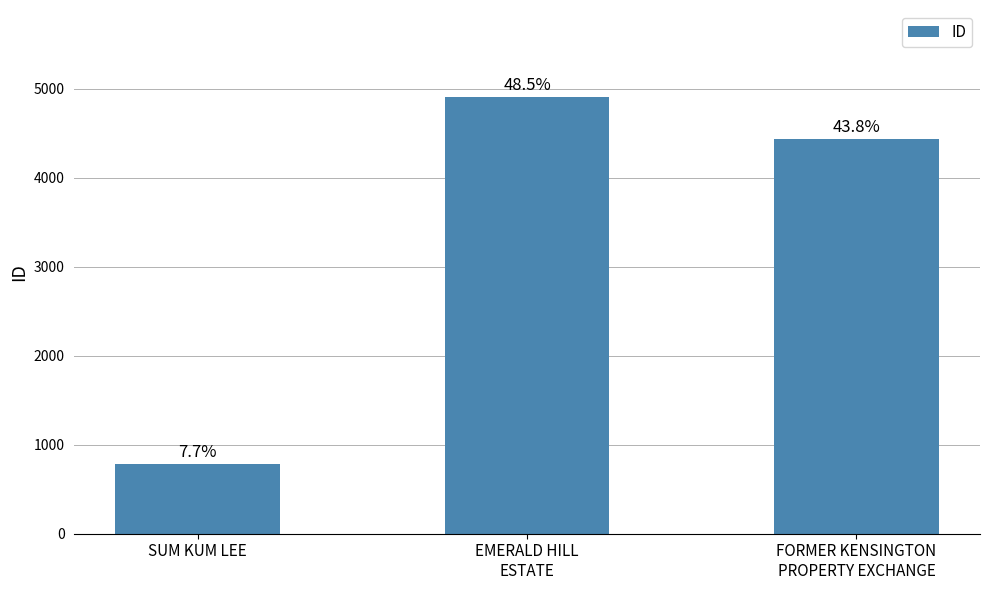

What is the value of the 3rd bar from the left?

4431